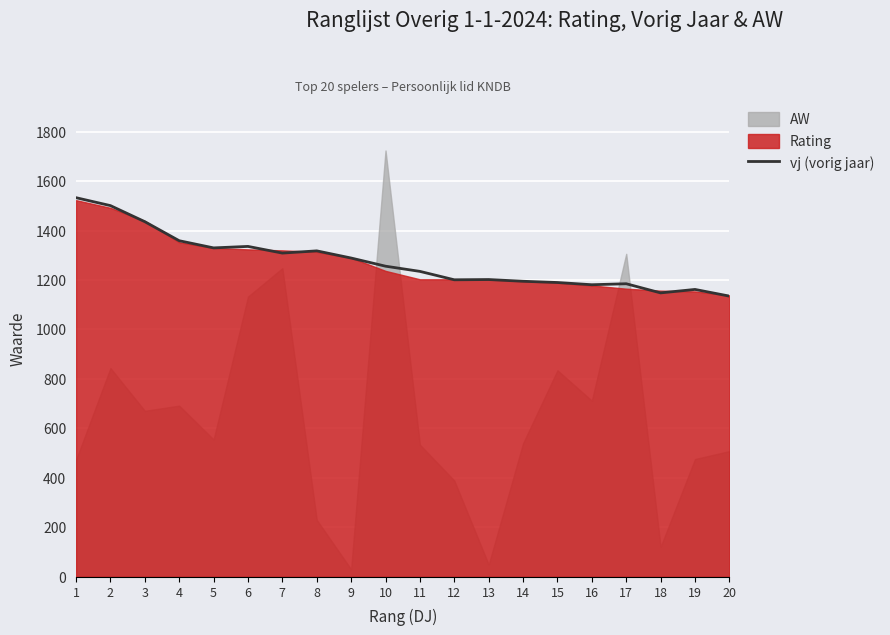

True or false: the data shows 1330 at 5.

True